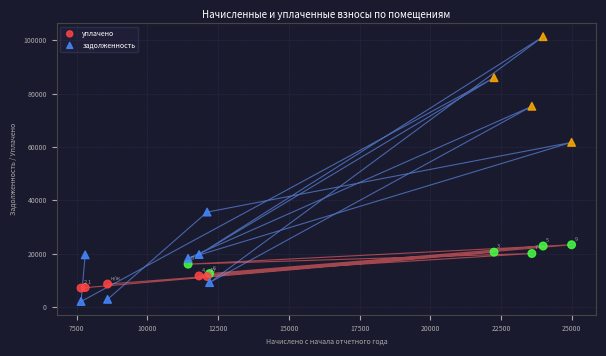

Which series reaches the minimum Y coordinate?

задолженность